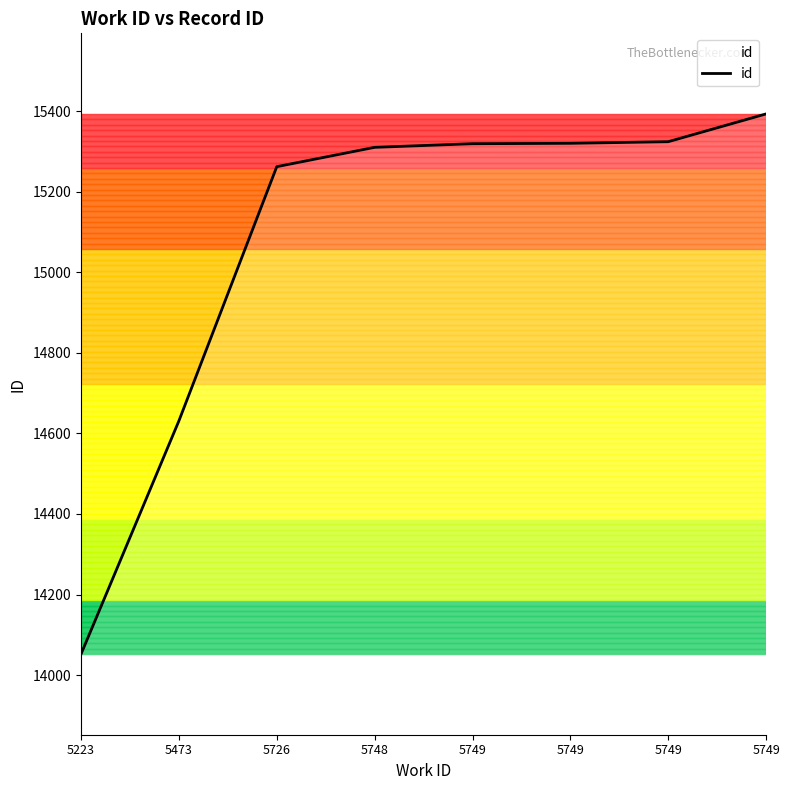

What is the value of the 7th point from the left?

15319